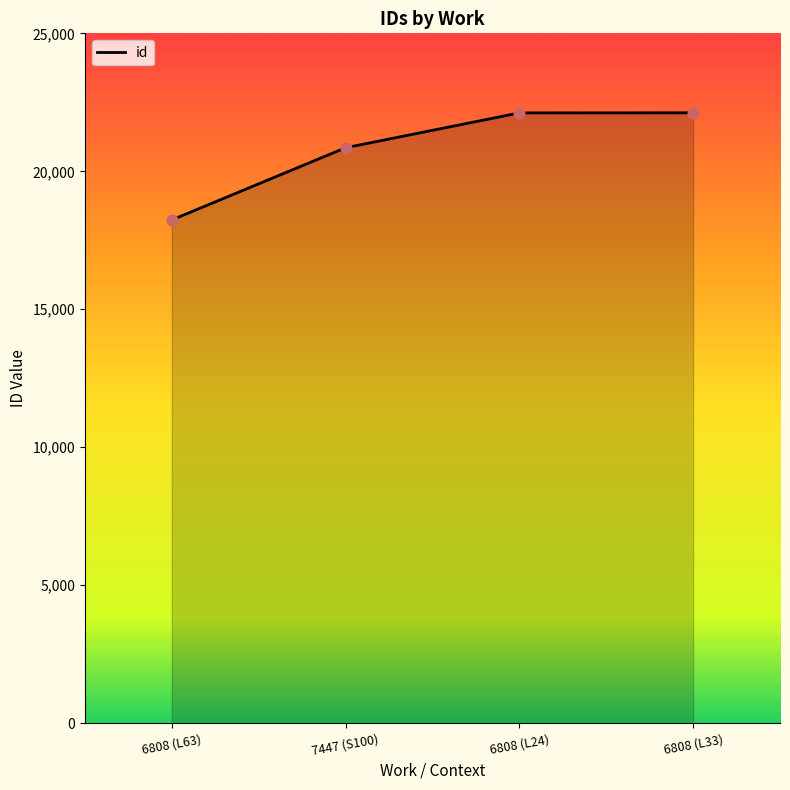

Approximately how many times larger is the value at 6808 (L63) compared to 7447 (S100)?

0.9